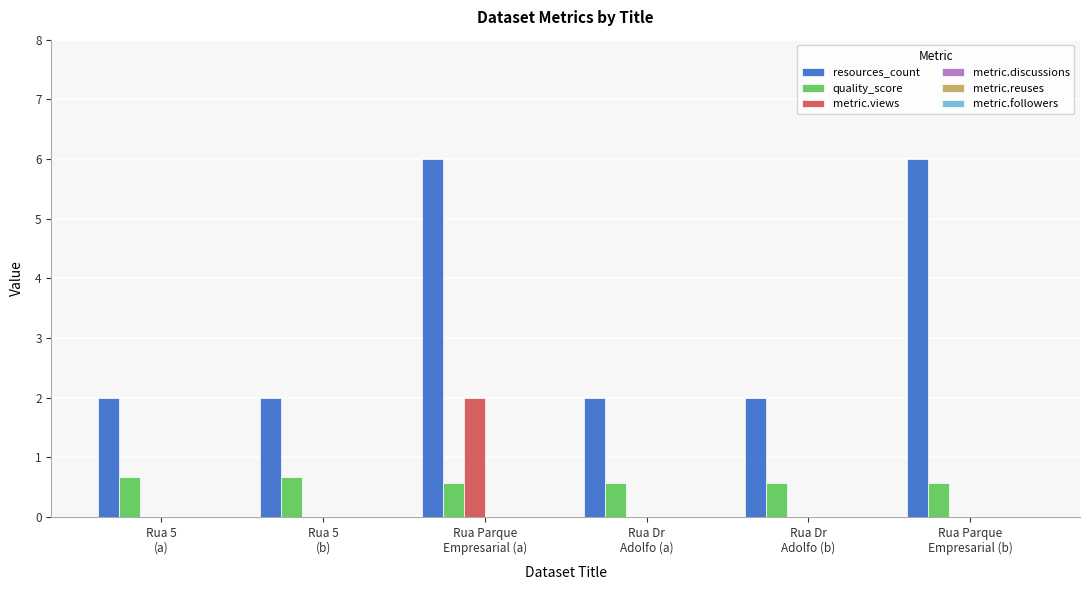

What is the sum of all resources_count values?

20.0